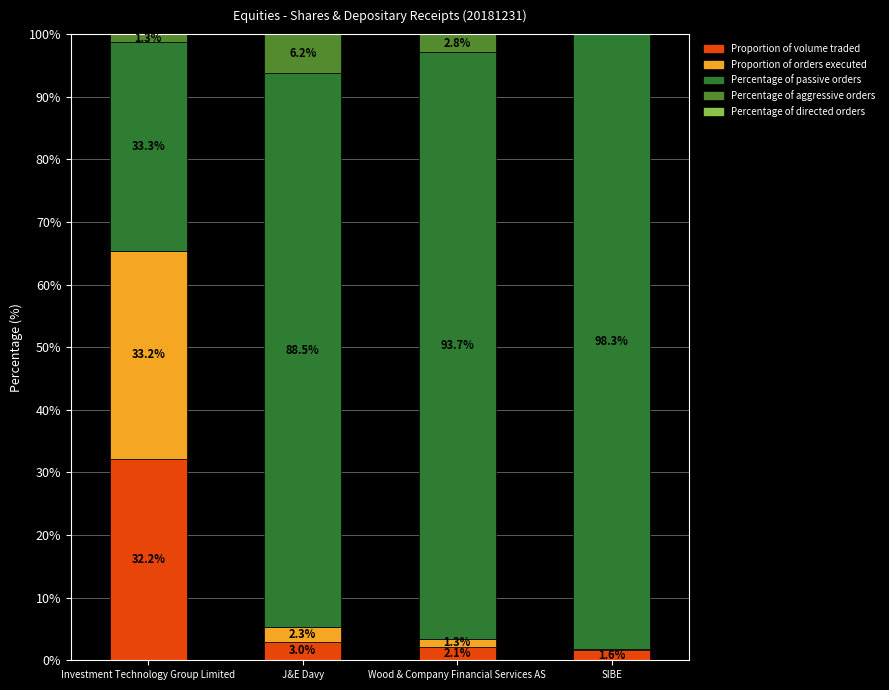

What is the approximate value of Proportion of volume traded at J&E Davy?

3.0